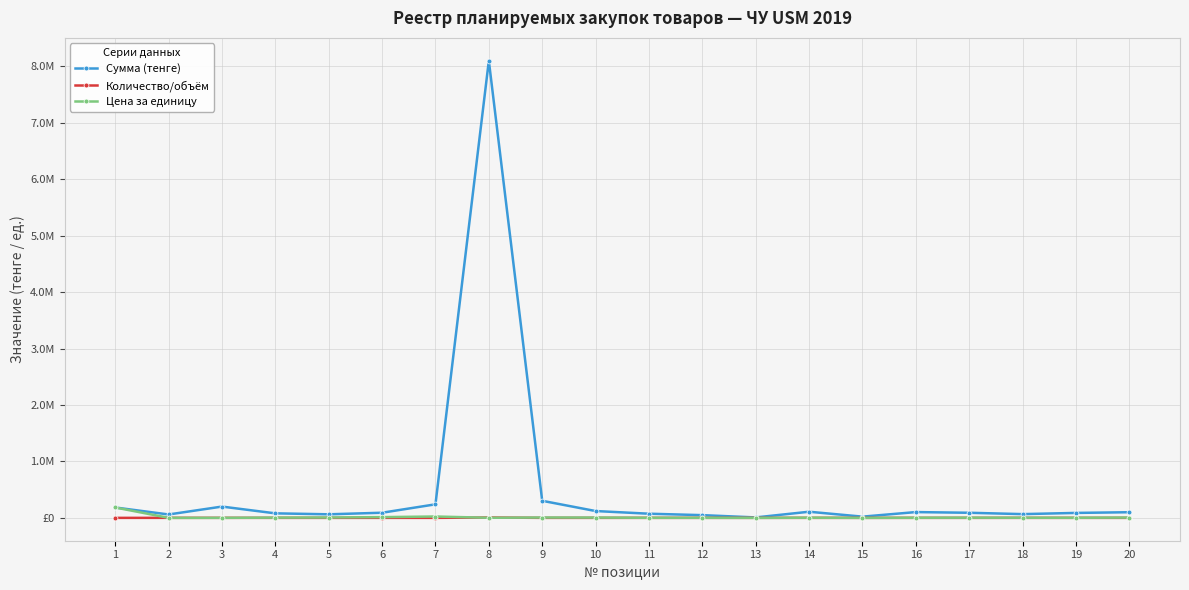

Where is the first local maximum for Количество/объём?

3